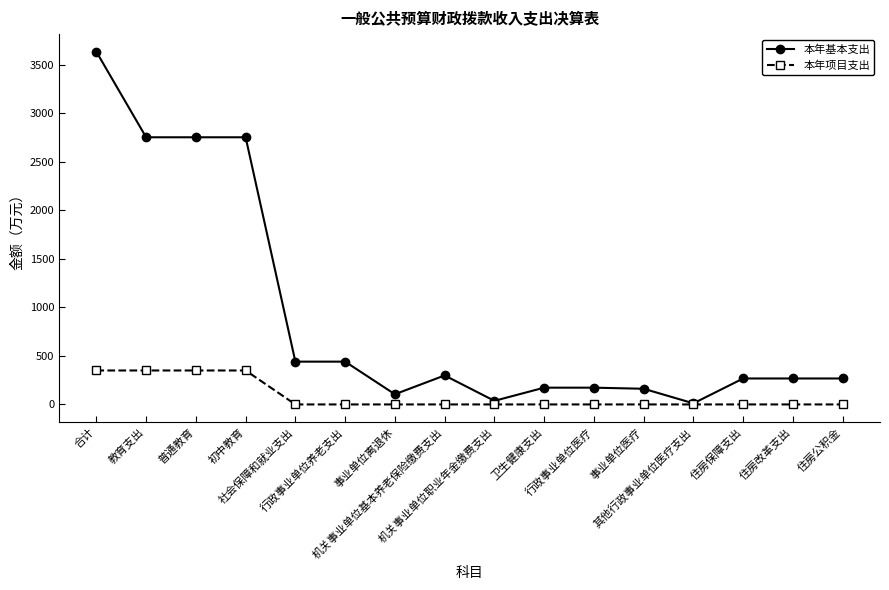

What is the sum of the 本年基本支出 values at 其他行政事业单位医疗支出 and 事业单位离退休?

116.3